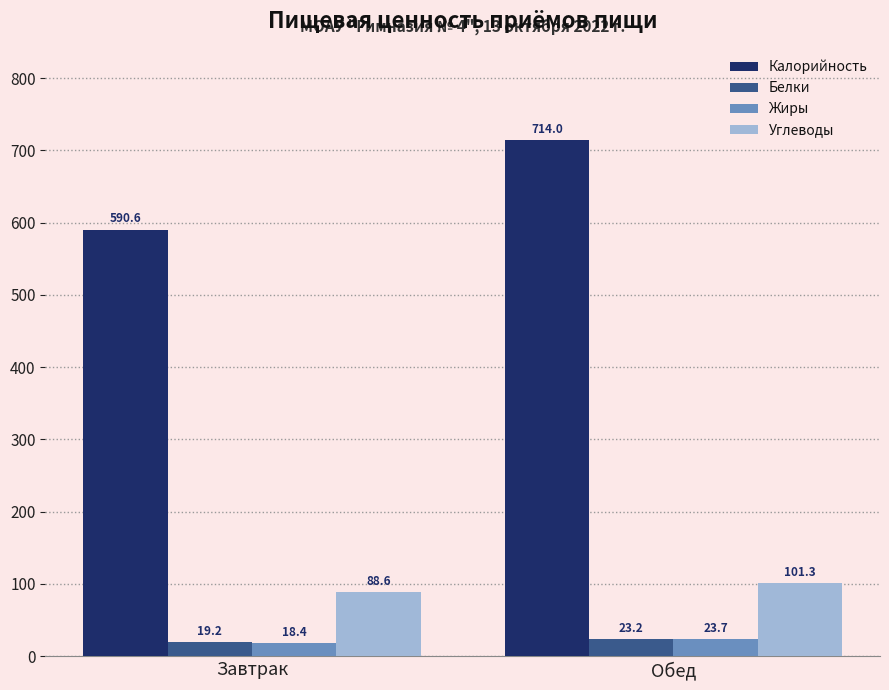

At which category does the chart reach its peak across all series?

Обед